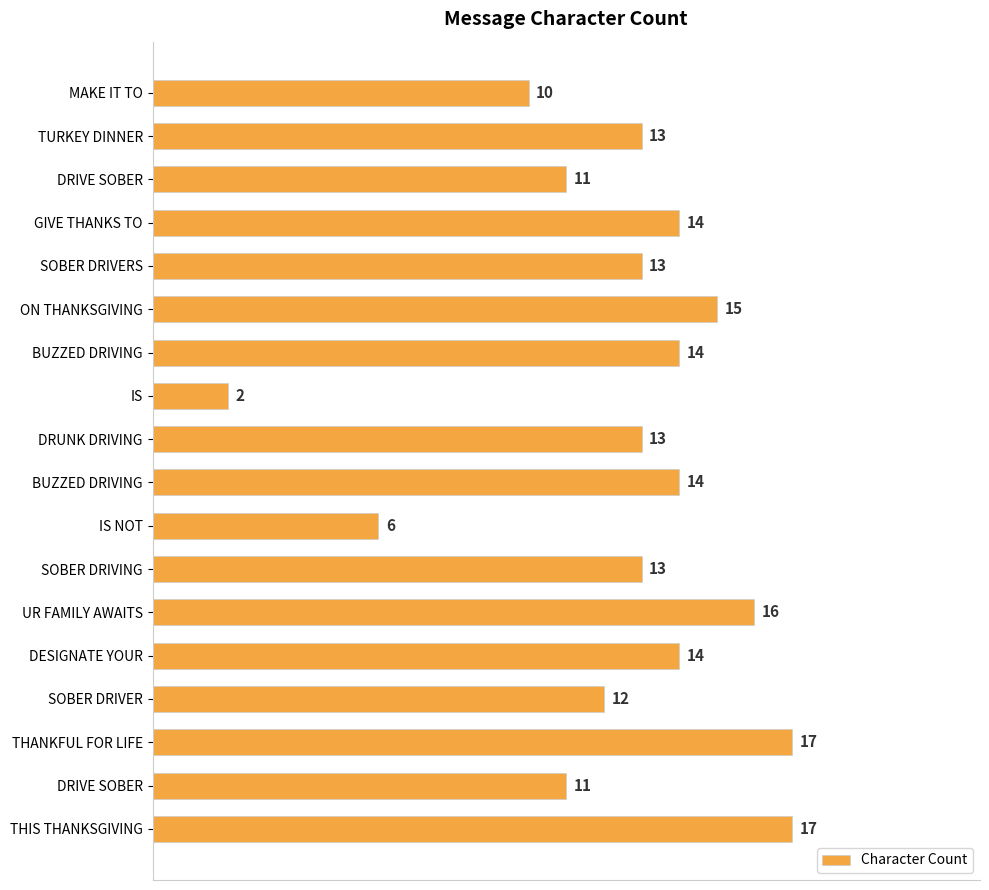

How many values are below 13?

6